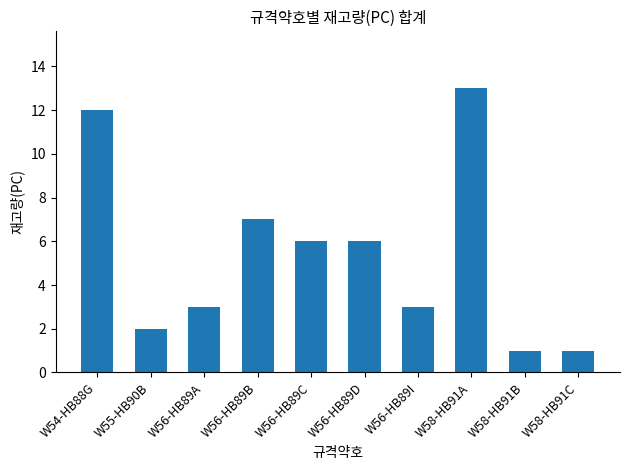

How many bars are there in total?

10